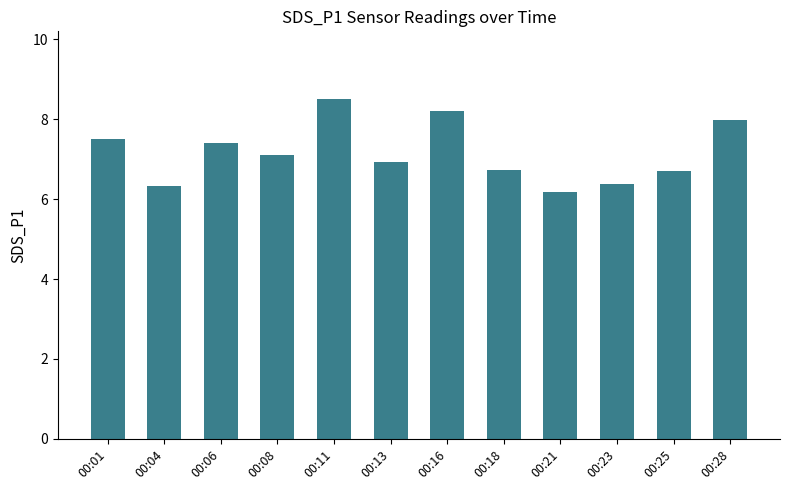

Which has a higher value, 00:28 or 00:16?

00:16